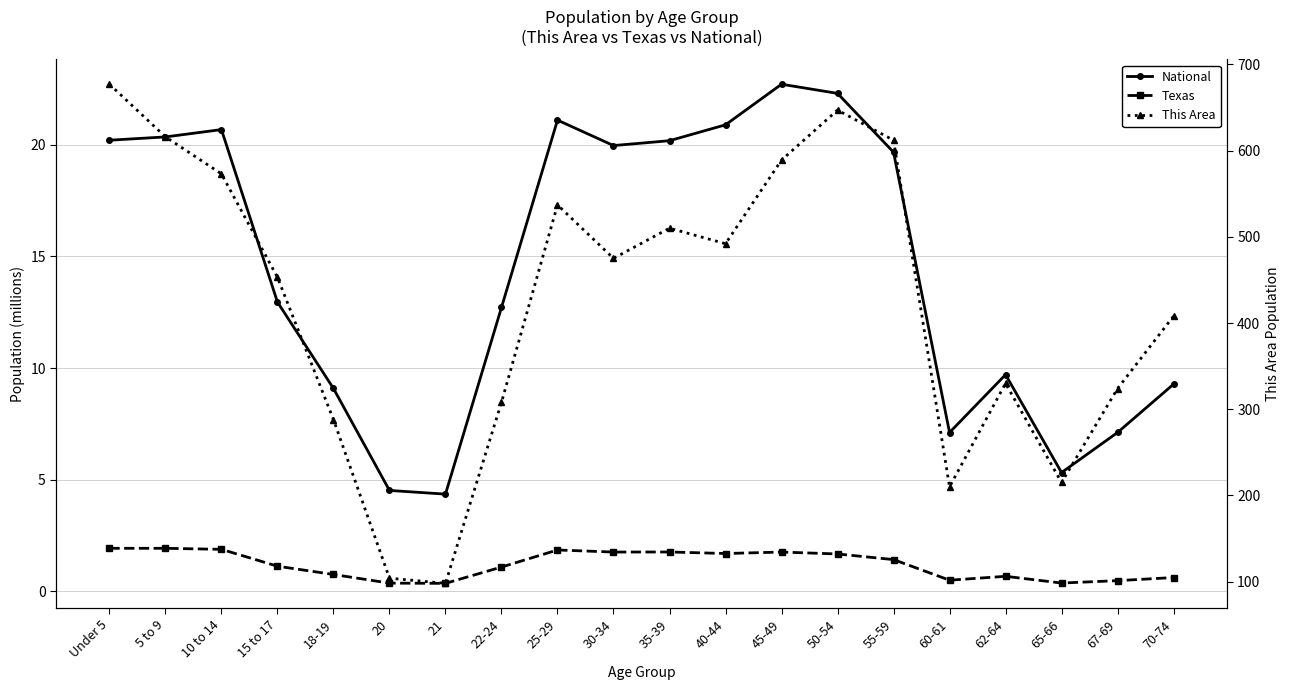

Read the Texas value at 70-74.

0.6